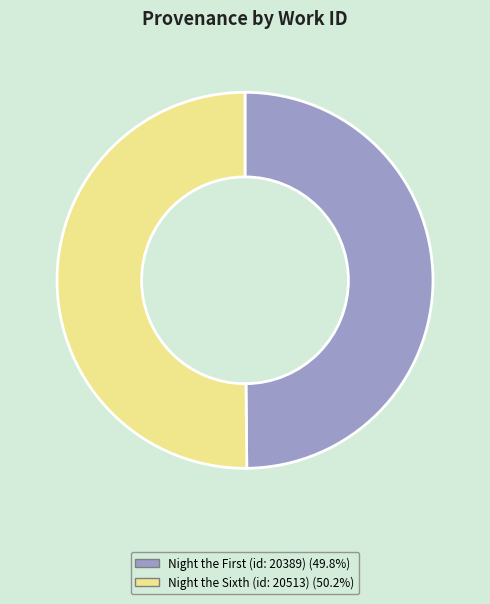

How many segments does this pie chart have?

2